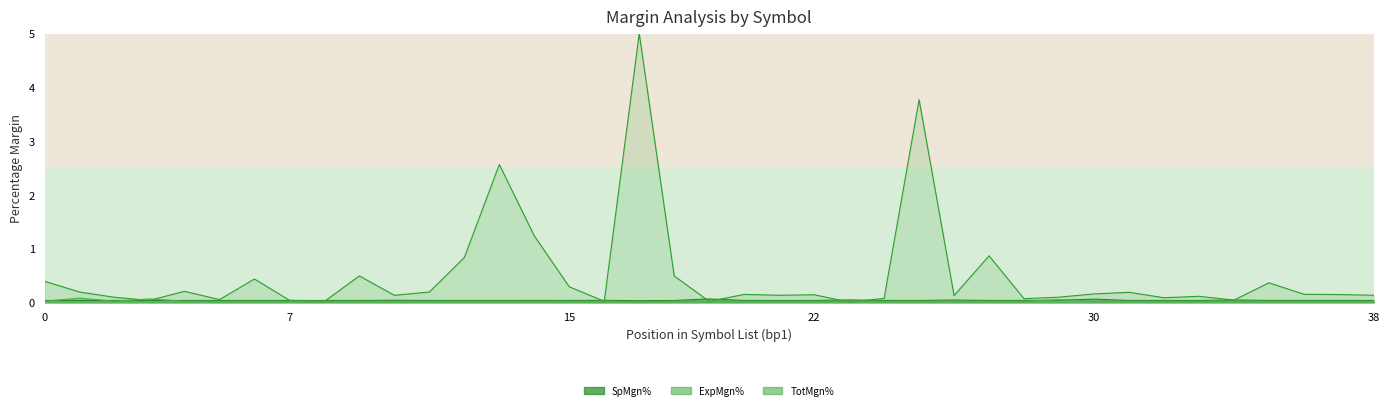

What are all the series names shown in the legend?

SpMgn%, ExpMgn%, TotMgn%